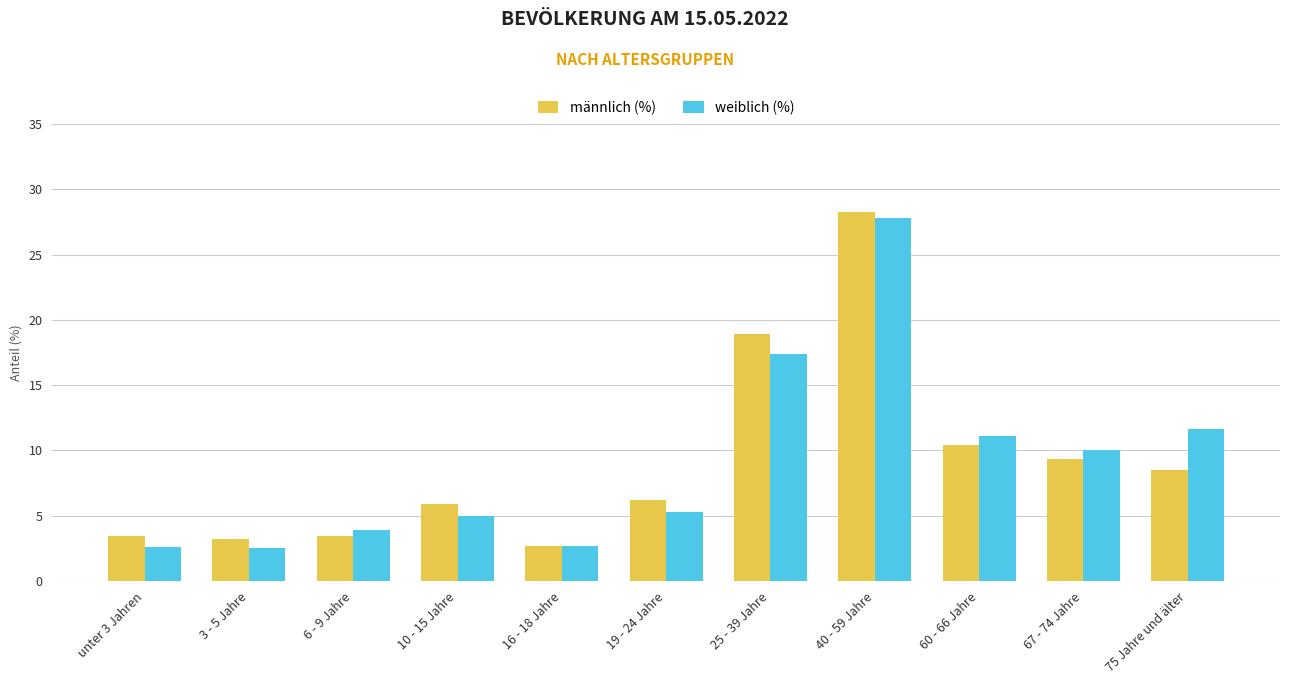

What is the value of the männlich (%) bar at the 9th from the left?

10.4